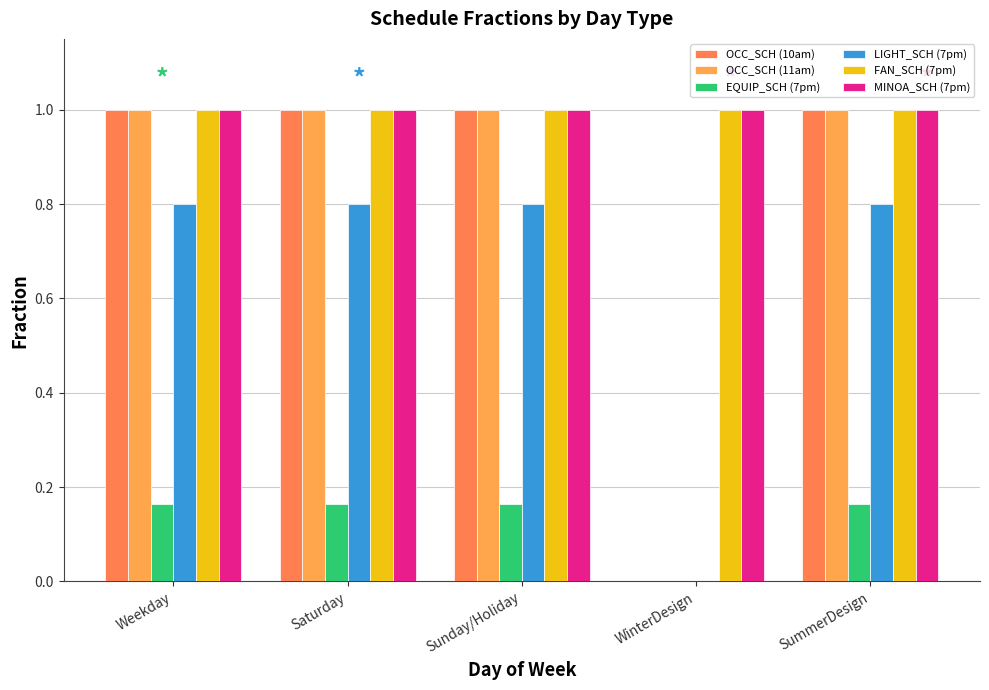

Reading right to left, transcribe all the data shown in this chart.

OCC_SCH (10am): 1.0	0.0	1.0	1.0	1.0
OCC_SCH (11am): 1.0	0.0	1.0	1.0	1.0
EQUIP_SCH (7pm): 0.2	0.0	0.2	0.2	0.2
LIGHT_SCH (7pm): 0.8	0.0	0.8	0.8	0.8
FAN_SCH (7pm): 1.0	1.0	1.0	1.0	1.0
MINOA_SCH (7pm): 1.0	1.0	1.0	1.0	1.0